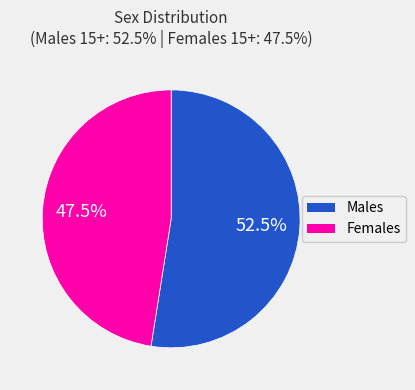

Combined, do Females and Males account for over 50%?

Yes